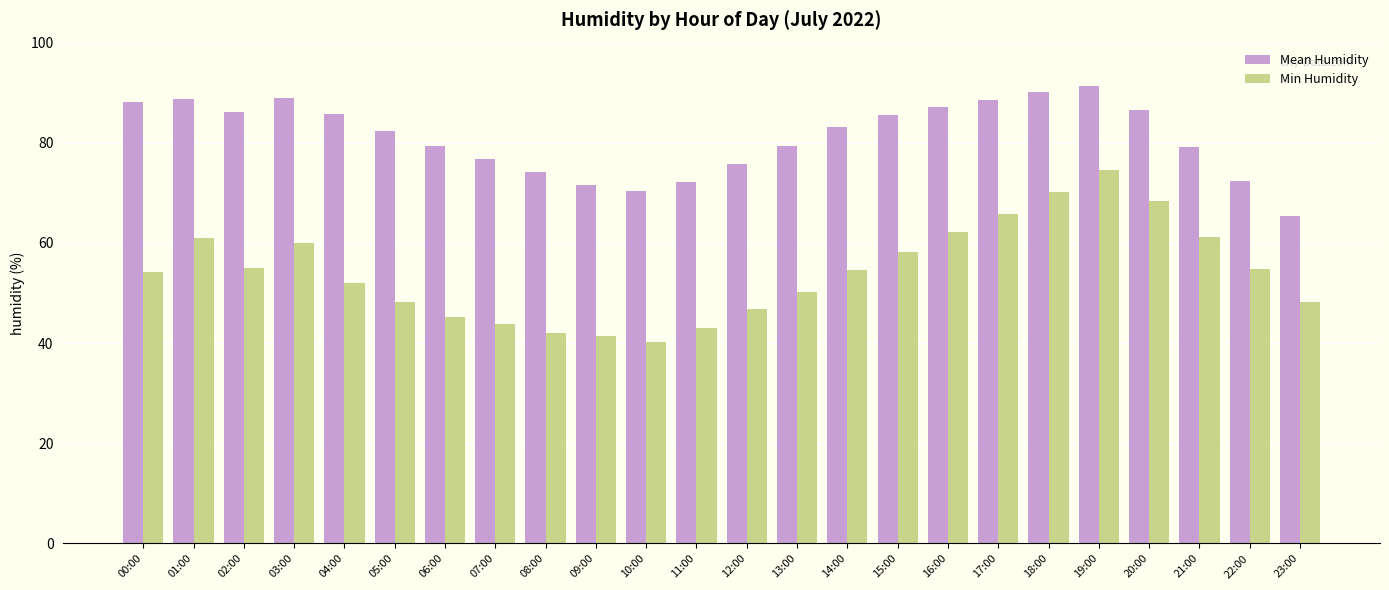

List the series in order of their peak value, highest first.

Mean Humidity, Min Humidity